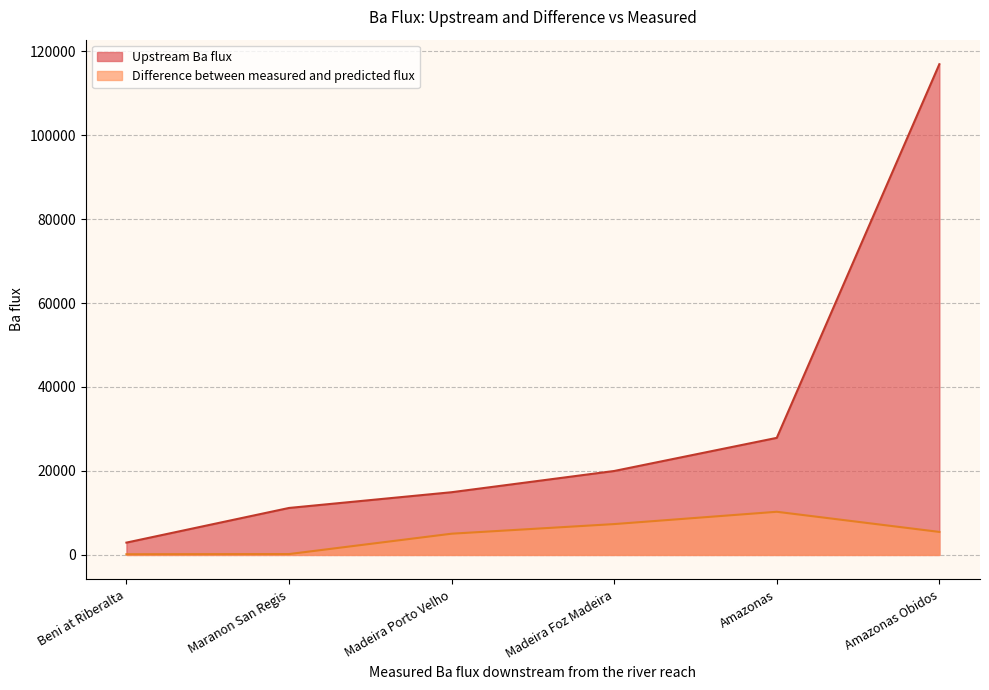

Which series has the widest spread of values?

Upstream Ba flux